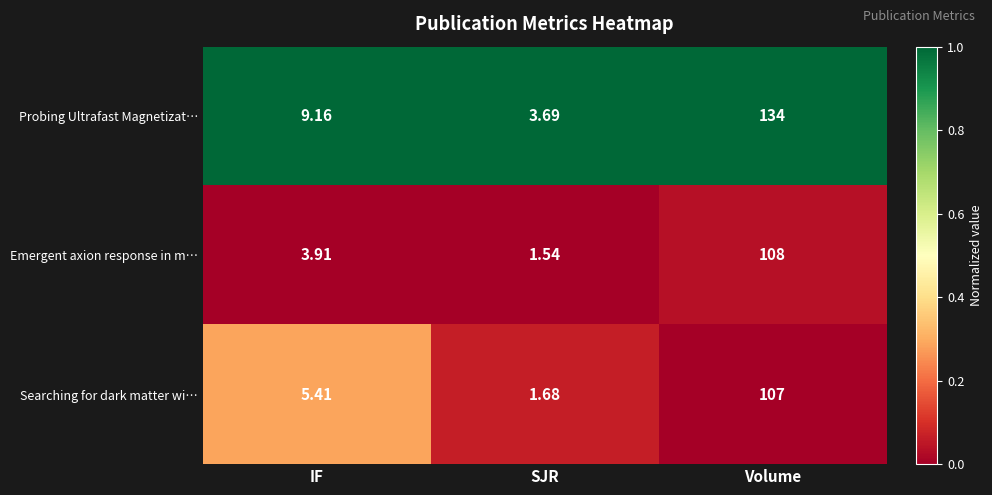

Which label corresponds to the smallest value in the chart?

SJR